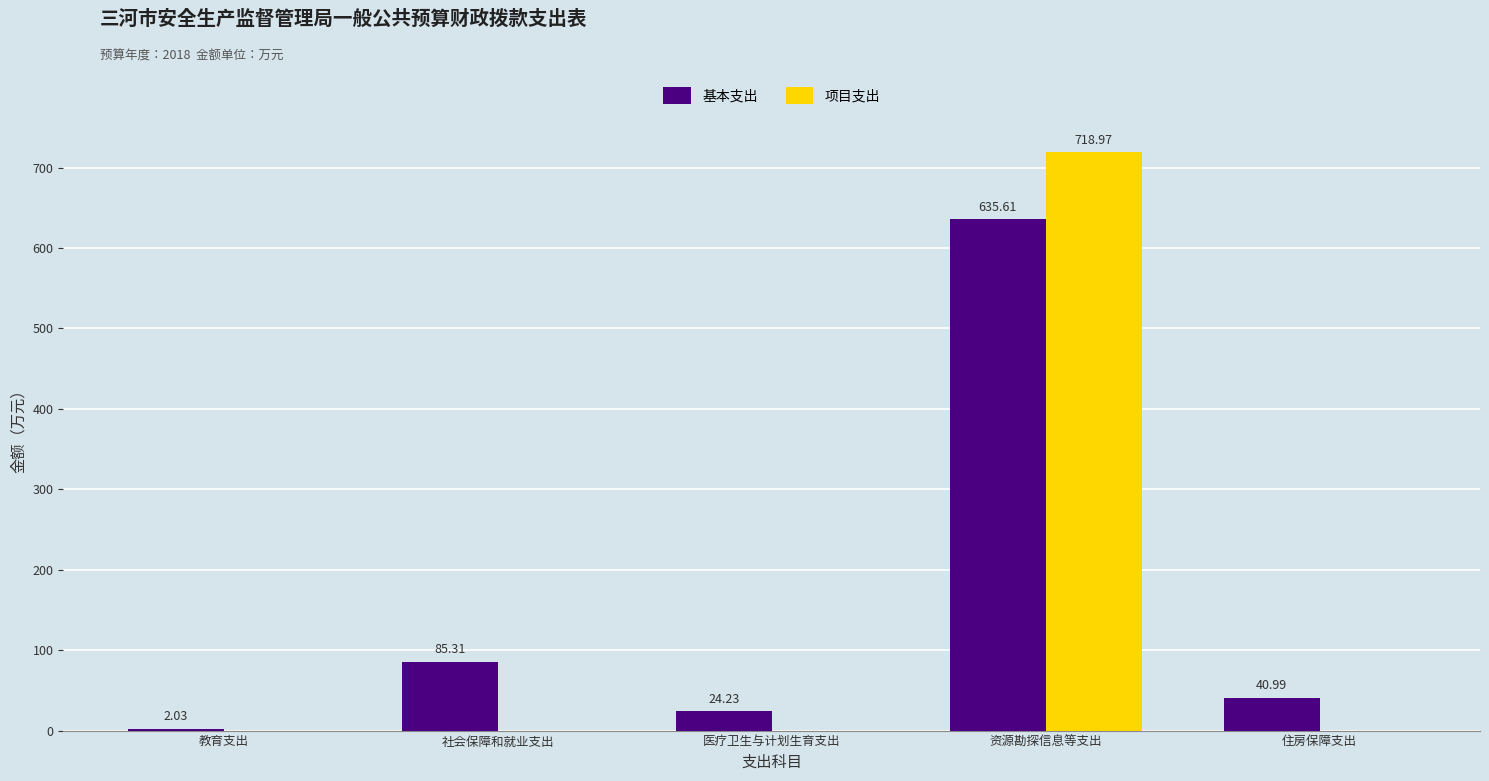

How many positive values does the 项目支出 series have?

1